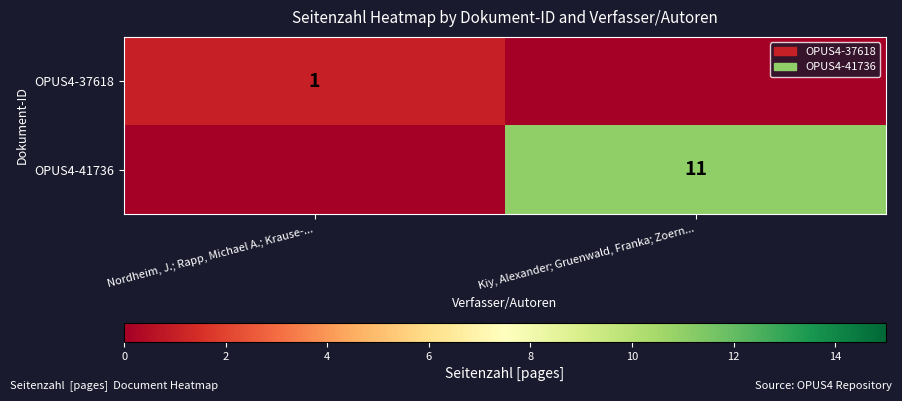

Is the value of OPUS4-41736 at Kiy, Alexander; Gruenwald, Franka; Zoern... greater than the value of OPUS4-37618 at Nordheim, J.; Rapp, Michael A.; Krause-...?

Yes